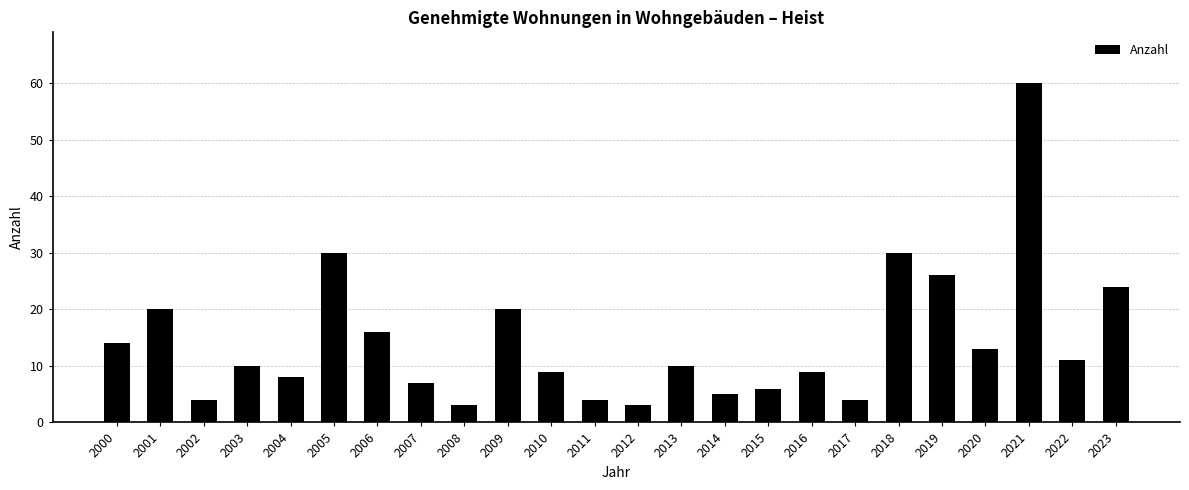

Reading right to left, what are all the values shown in this chart?

24	11	60	13	26	30	4	9	6	5	10	3	4	9	20	3	7	16	30	8	10	4	20	14